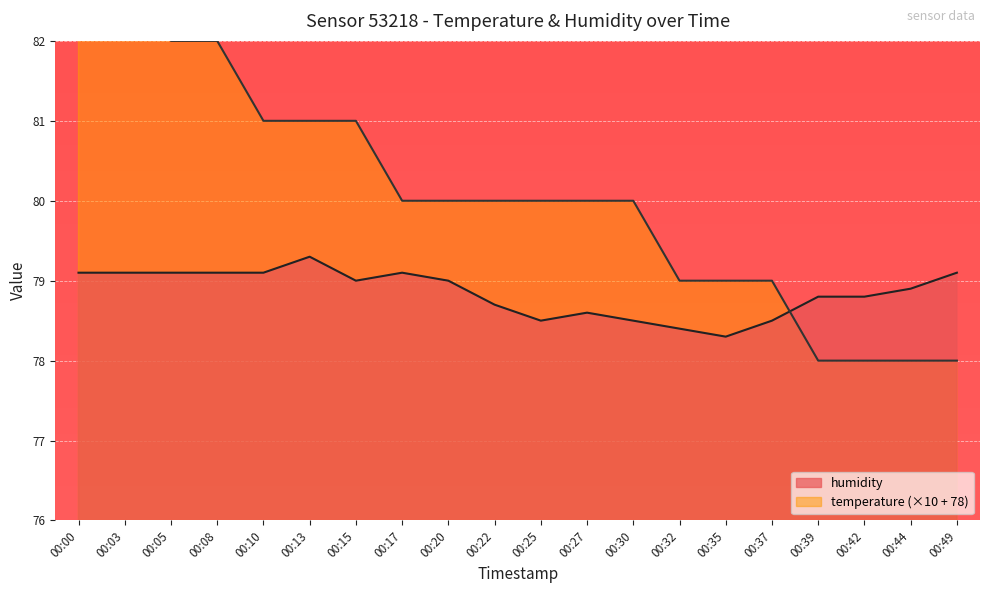

Which series has the largest total across all categories?

temperature